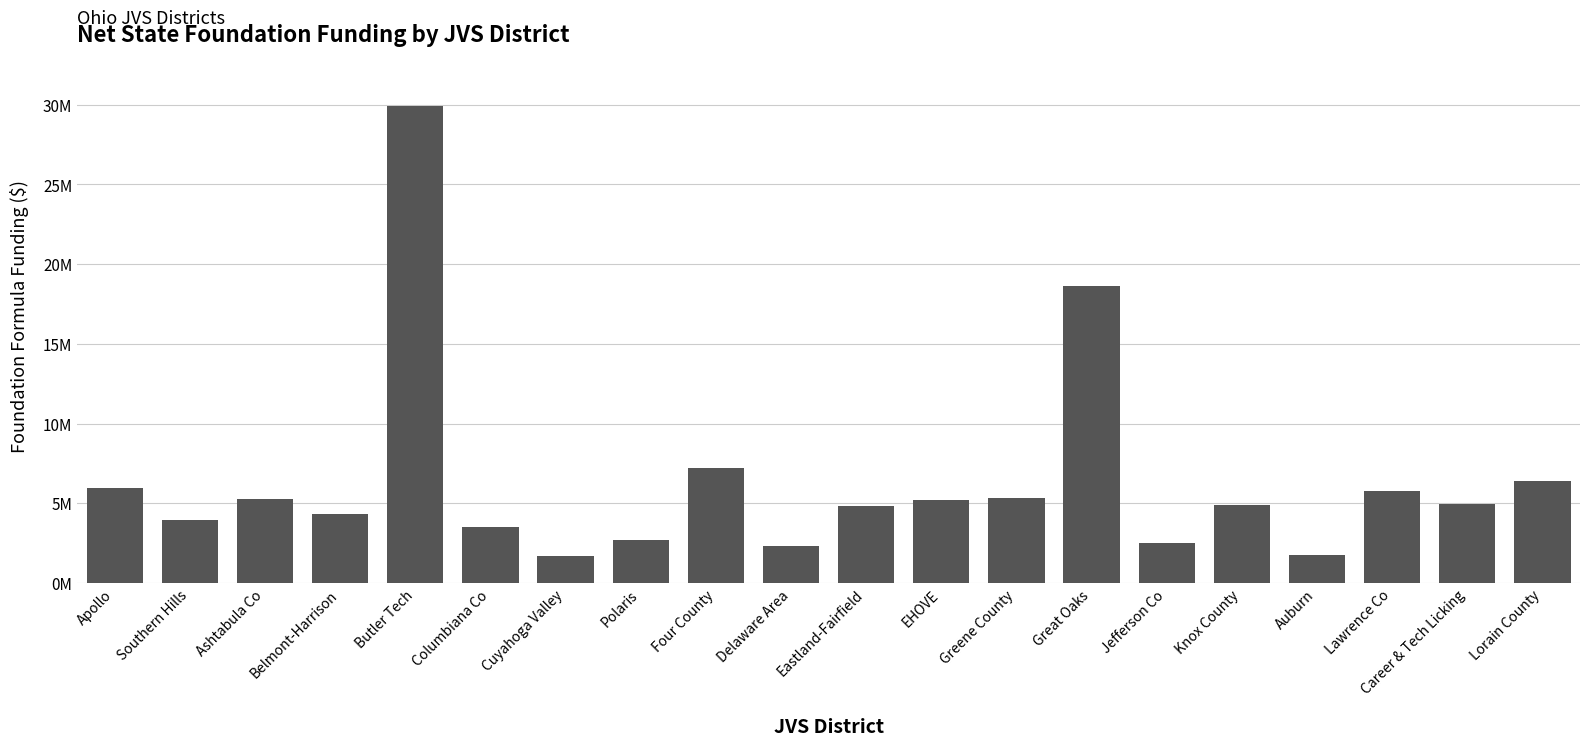

Reading left to right, list all the values displayed in this chart.

5971677.2	3928409.9	5258546.5	4317689.1	29924880.6	3531426.4	1664148.5	2719636.0	7222243.4	2301028.5	4829191.1	5194542.9	5334285.6	18595900.3	2531204.6	4895252.0	1776051.9	5757093.1	4954042.4	6384634.4